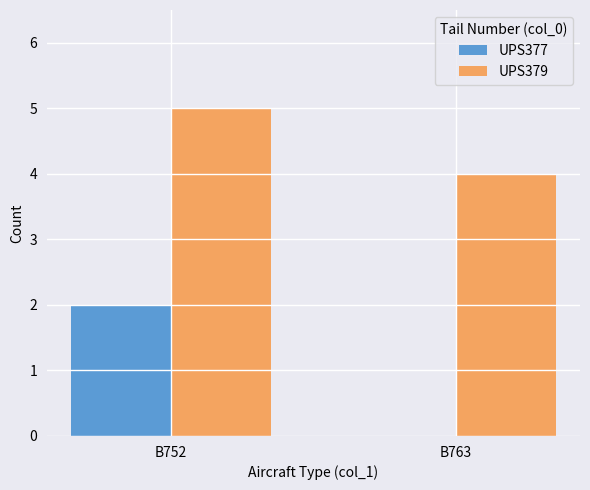

What is the difference between the UPS379 values at B763 and B752?

1